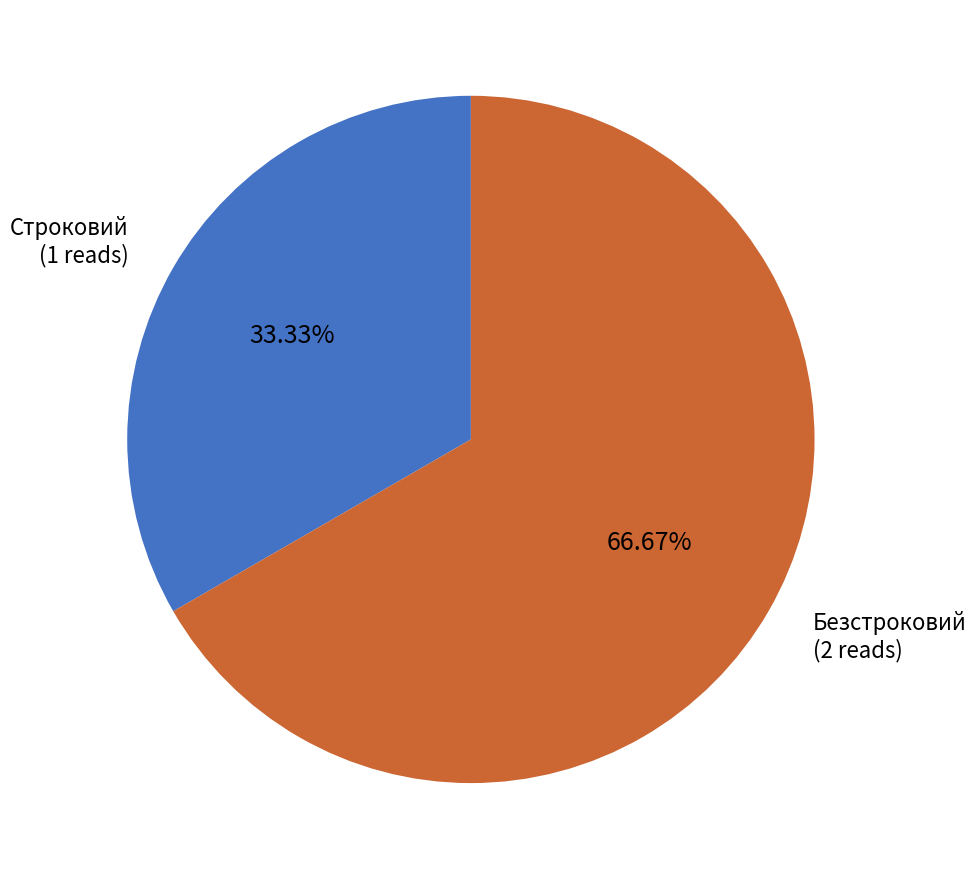

Approximately how many times larger is the value at Безстроковий compared to Строковий?

2.0